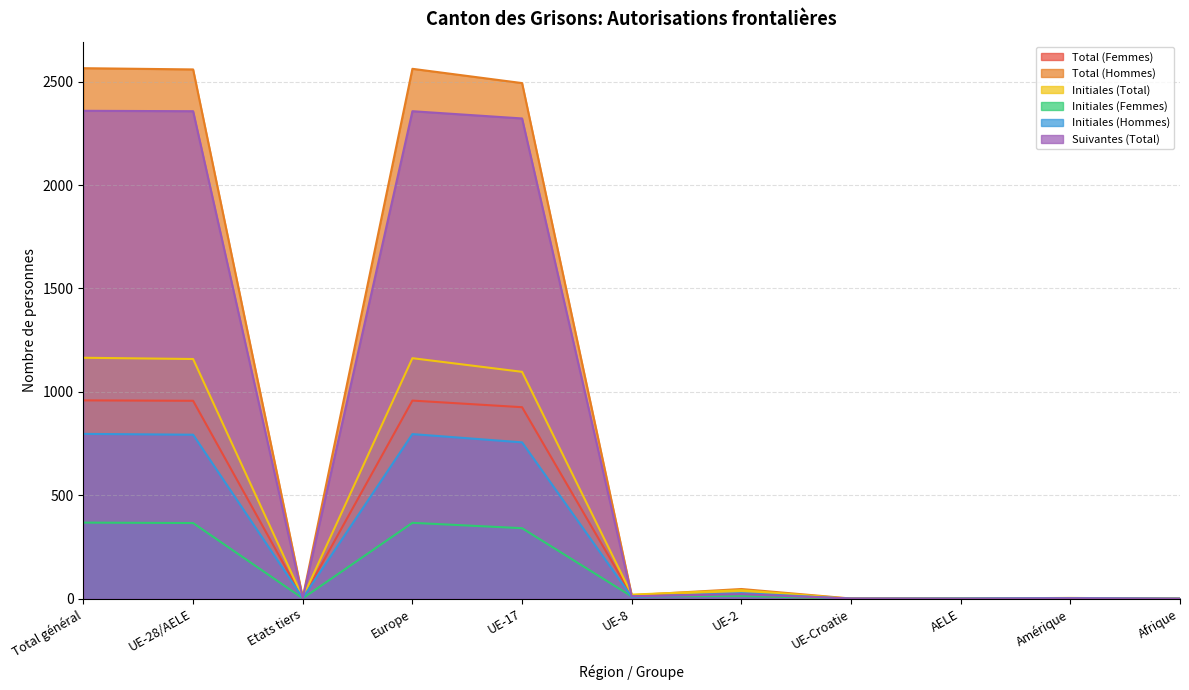

List the series in order of their peak value, highest first.

Total (Hommes), Suivantes (Total), Initiales (Total), Total (Femmes), Initiales (Hommes), Initiales (Femmes)